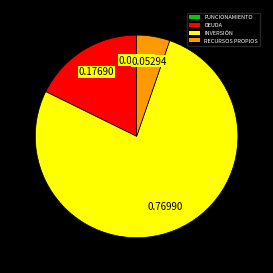

What is the majority slice?

INVERSIÓN